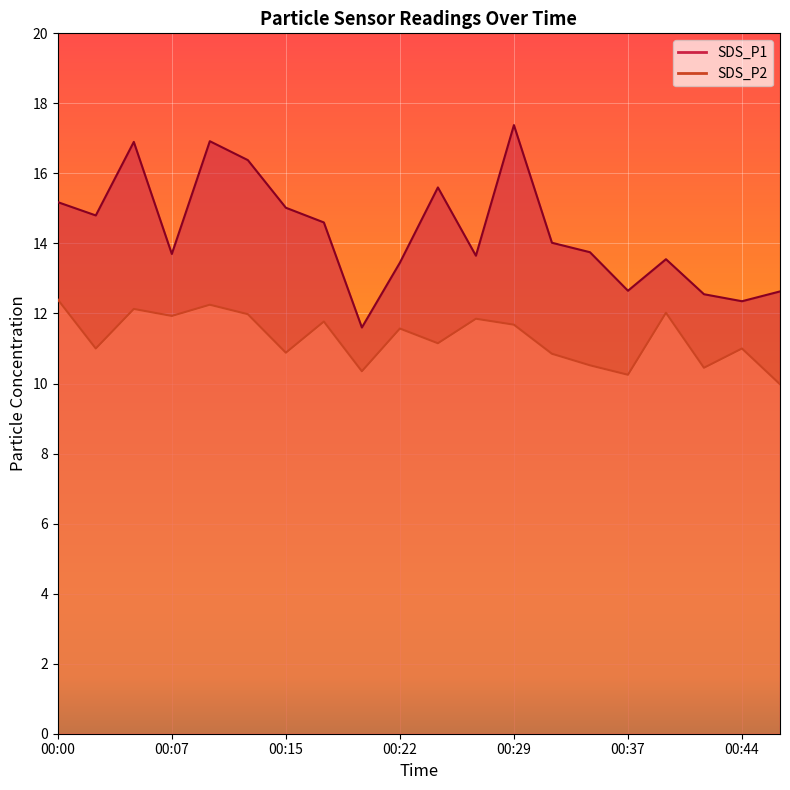

How many data points in SDS_P2 are less than 11?

7